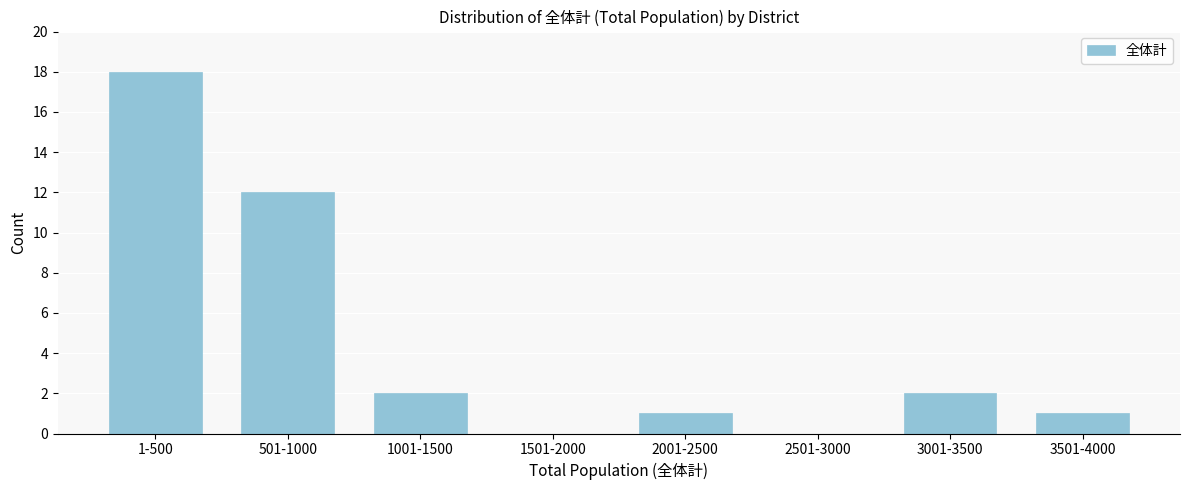

Reading left to right, what are all the values shown in this chart?

1-500=18	501-1000=12	1001-1500=2	1501-2000=0	2001-2500=1	2501-3000=0	3001-3500=2	3501-4000=1